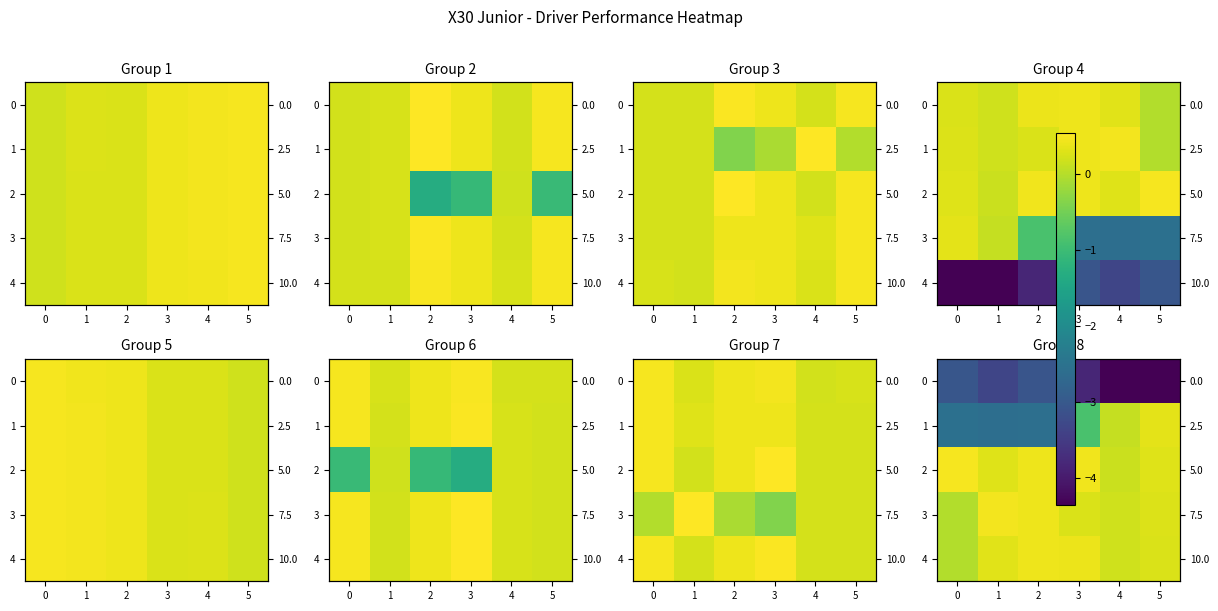

What is the difference between the highest and lowest values at 0?

3.5